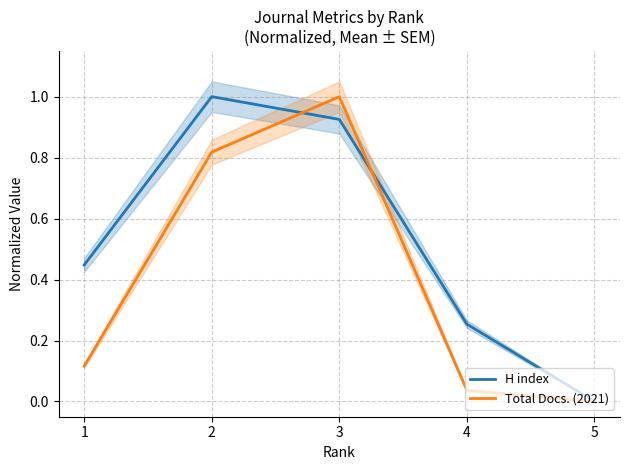

What is the spread (max minus min) of values at 2?

0.2